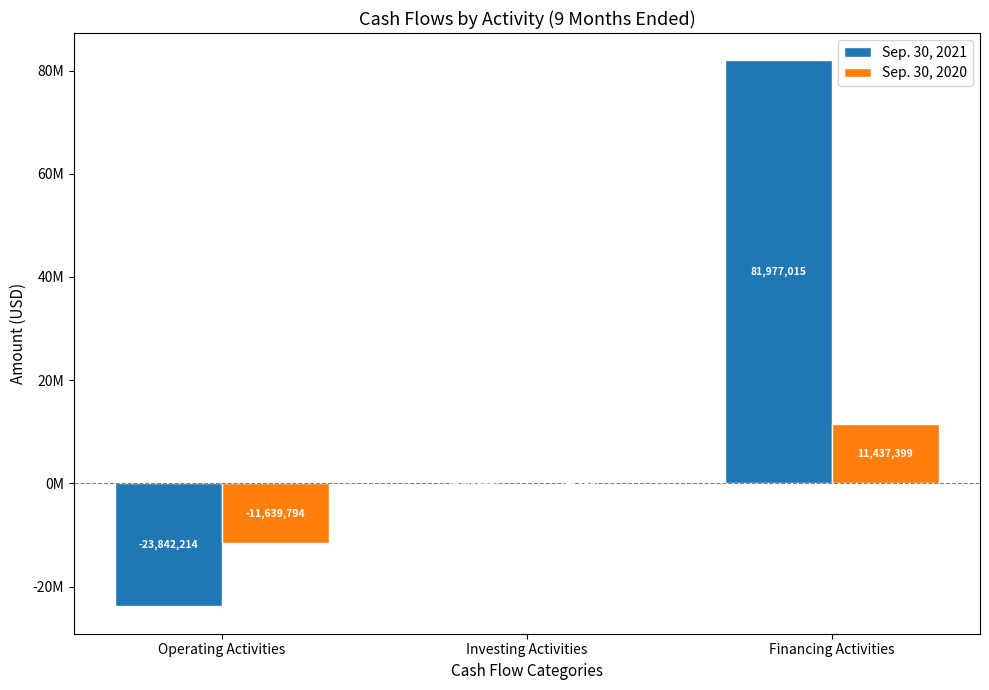

Reading left to right, what are all the values shown in this chart?

Sep. 30, 2021: Operating Activities=-23842214	Investing Activities=-130406	Financing Activities=81977015
Sep. 30, 2020: Operating Activities=-11639794	Investing Activities=-9243	Financing Activities=11437399